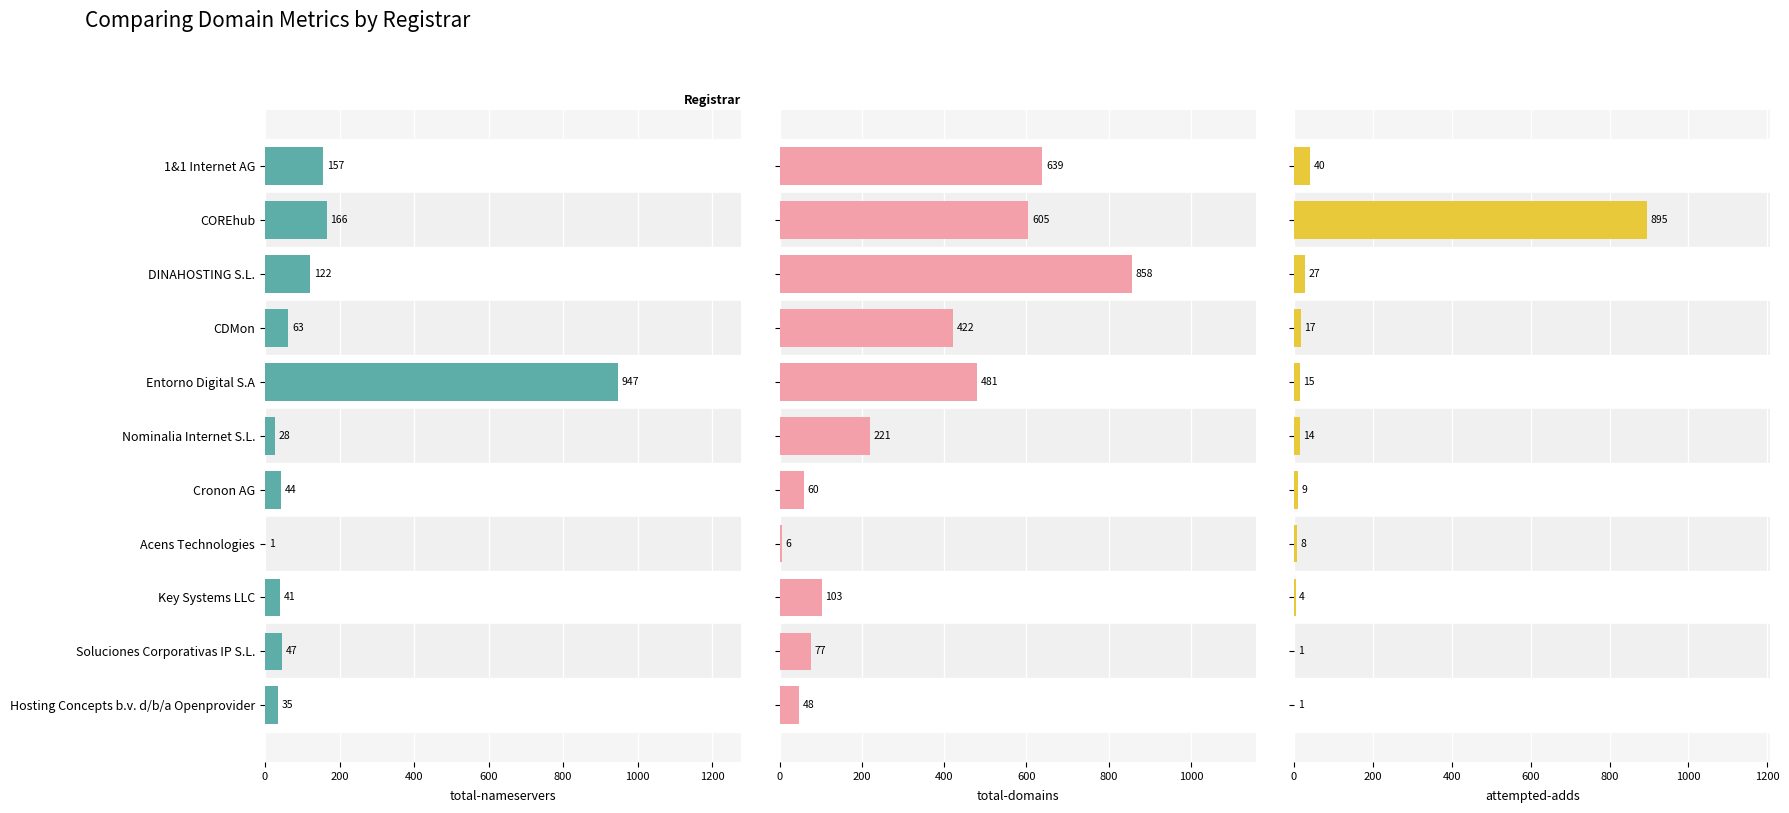

What is the sum of the attempted-adds values at COREhub and DINAHOSTING S.L.?

922